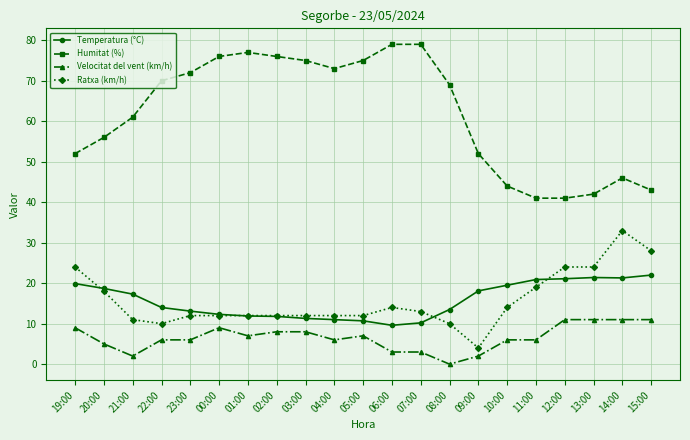

What is the value of the Temperatura (°C) point at the 20th from the left?

21.3